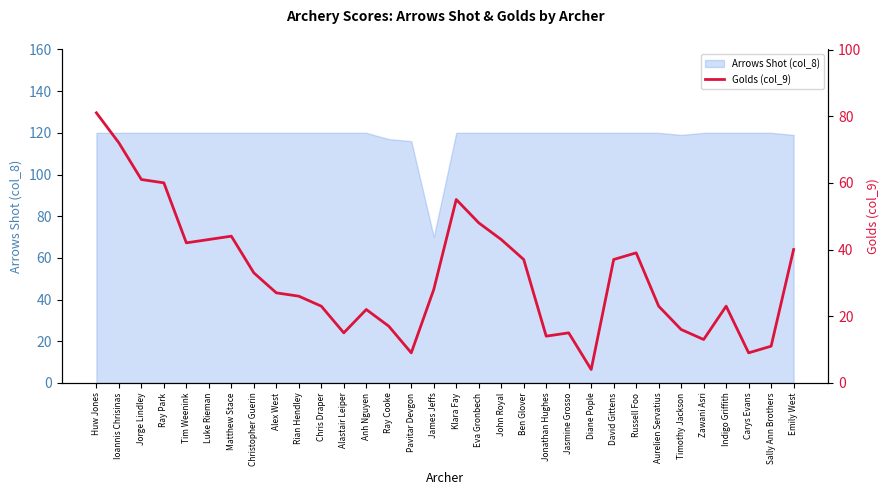

List the labels in order of value, largest first.

Huw Jones, Ioannis Chrisinas, Jorge Lindley, Ray Park, Klara Fay, Eva Gronbech, Matthew Stace, Luke Rieman, John Royal, Tim Weenink, Emily West, Russell Foo, Ben Glover, David Gittens, Christopher Guerin, James Jeffs, Alex West, Rian Hendley, Chris Draper, Aurelien Servatius, Indigo Griffith, Anh Nguyen, Ray Cooke, Timothy Jackson, Alastair Leiper, Jasmine Grosso, Jonathan Hughes, Zawani Asri, Sally Ann Brothers, Pavitar Devgon, Carys Evans, Diane Pople